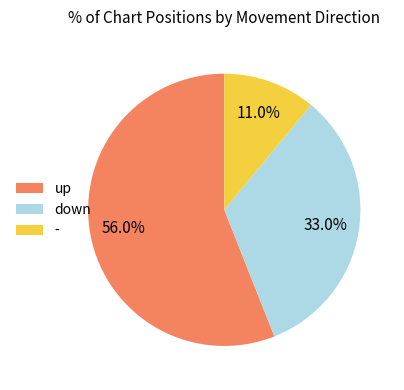

To the nearest percent, what is the average slice percentage?

33%